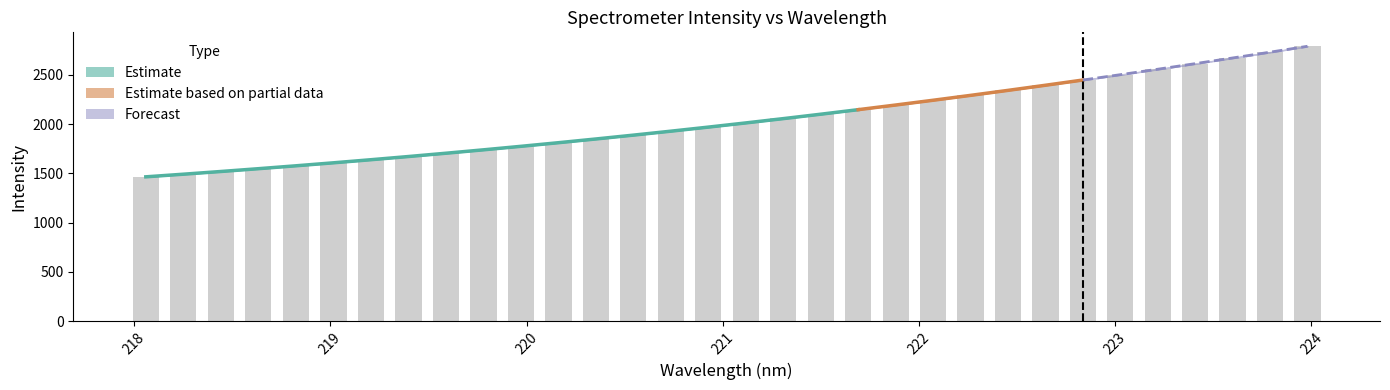

Is it true that the value at 29 is 4085.5?

False